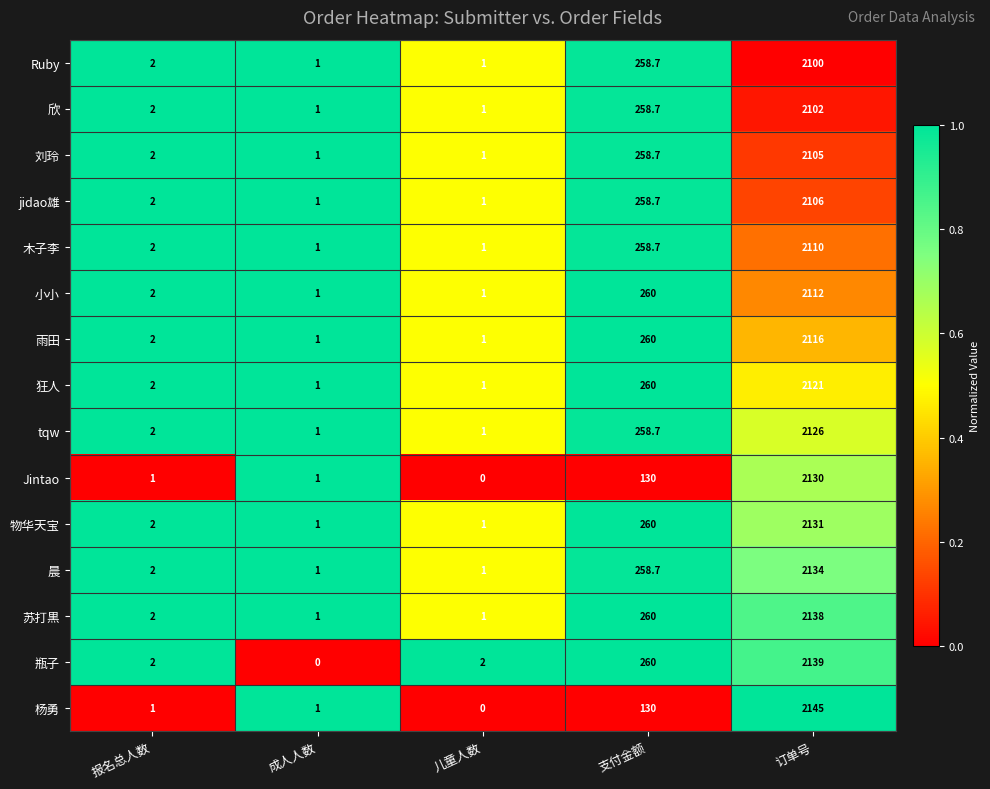

Which series has the largest total across all categories?

瓶子